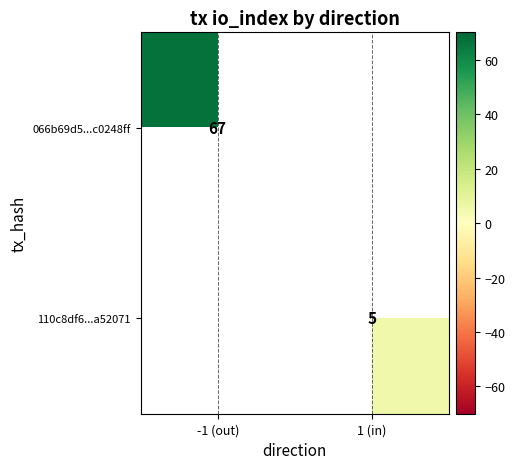

True or false: 066b69d5...c0248ff has a value of 103 at -1 (out).

False